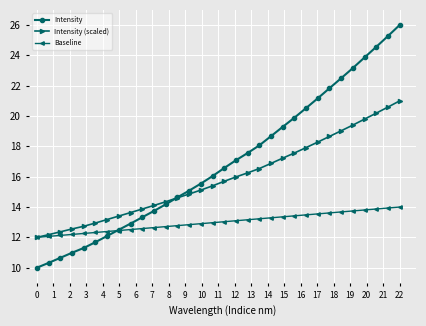

Which series has the largest total across all categories?

Intensity